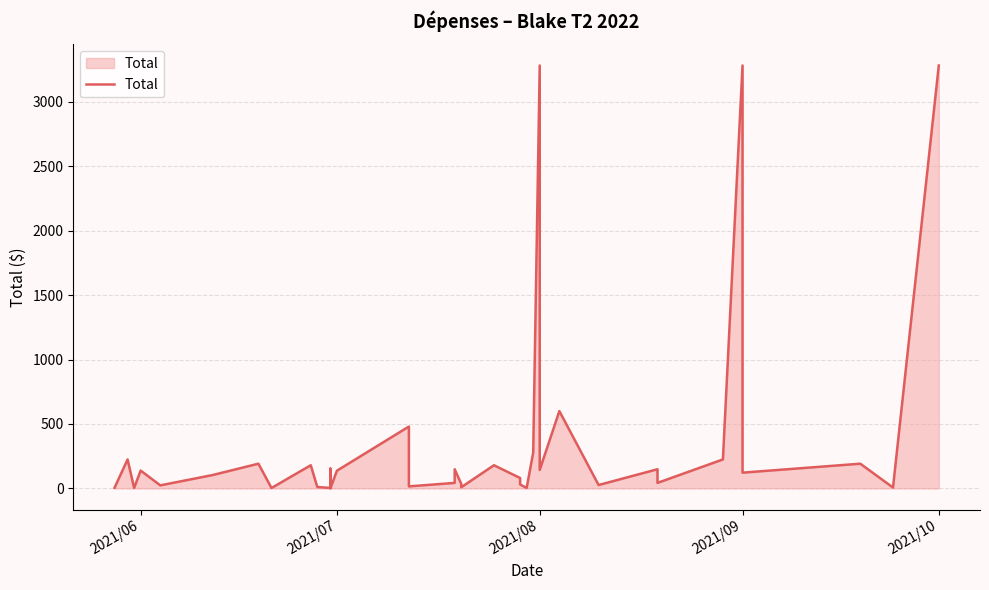

What is the greatest value displayed?

3280.0